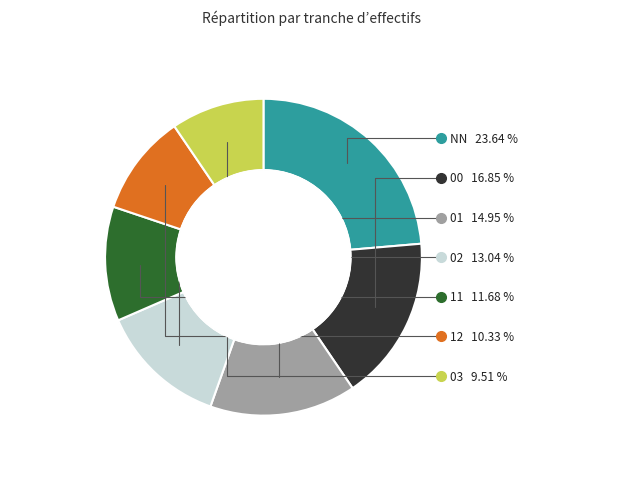

Does 02 represent more than half of the total?

No